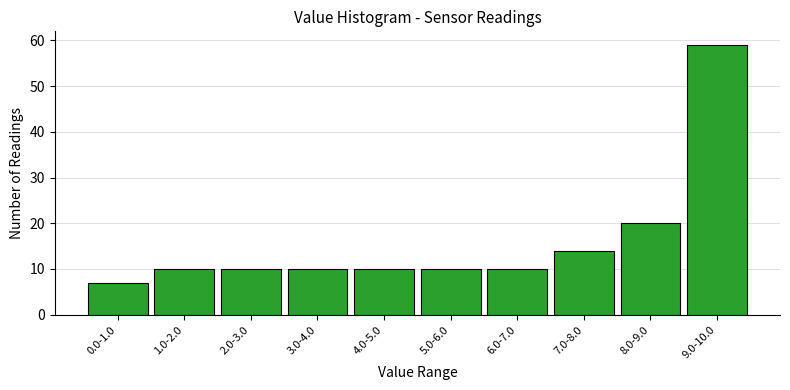

Reading right to left, extract all data points from this chart.

59	20	14	10	10	10	10	10	10	7